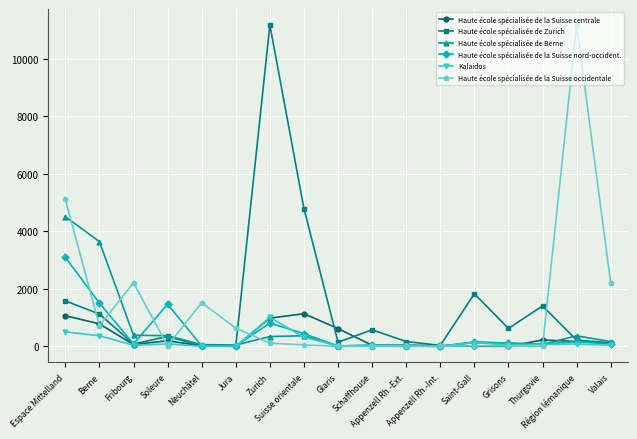

How many data points does each series have?

17